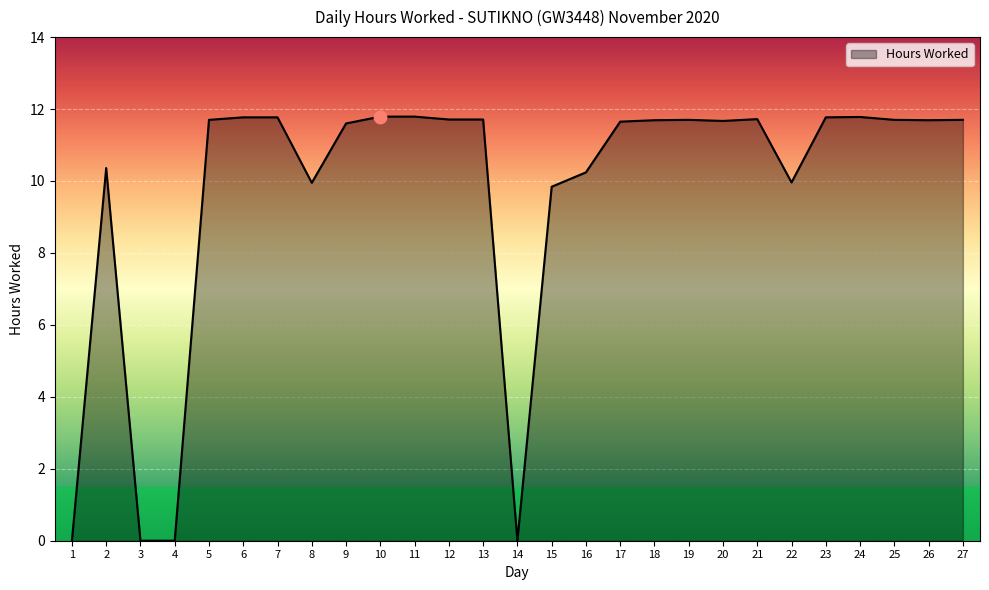

Approximately how many times larger is the value at 25 compared to 17?

1.0